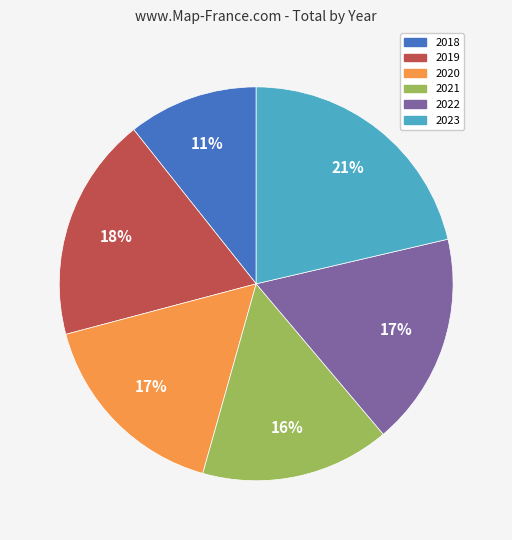

How many slices are in this pie chart?

6